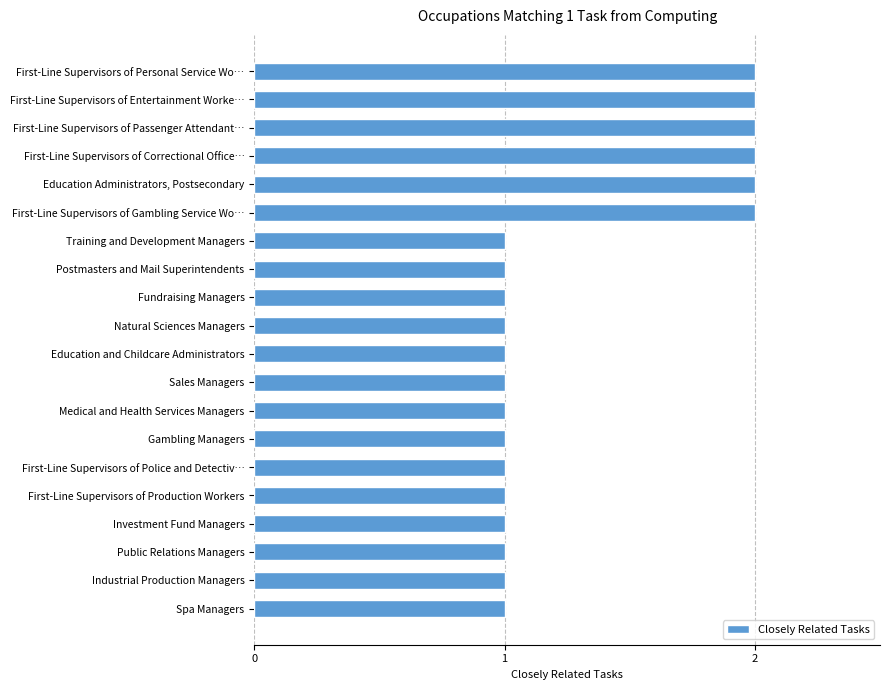

Does the chart contain any negative values?

No